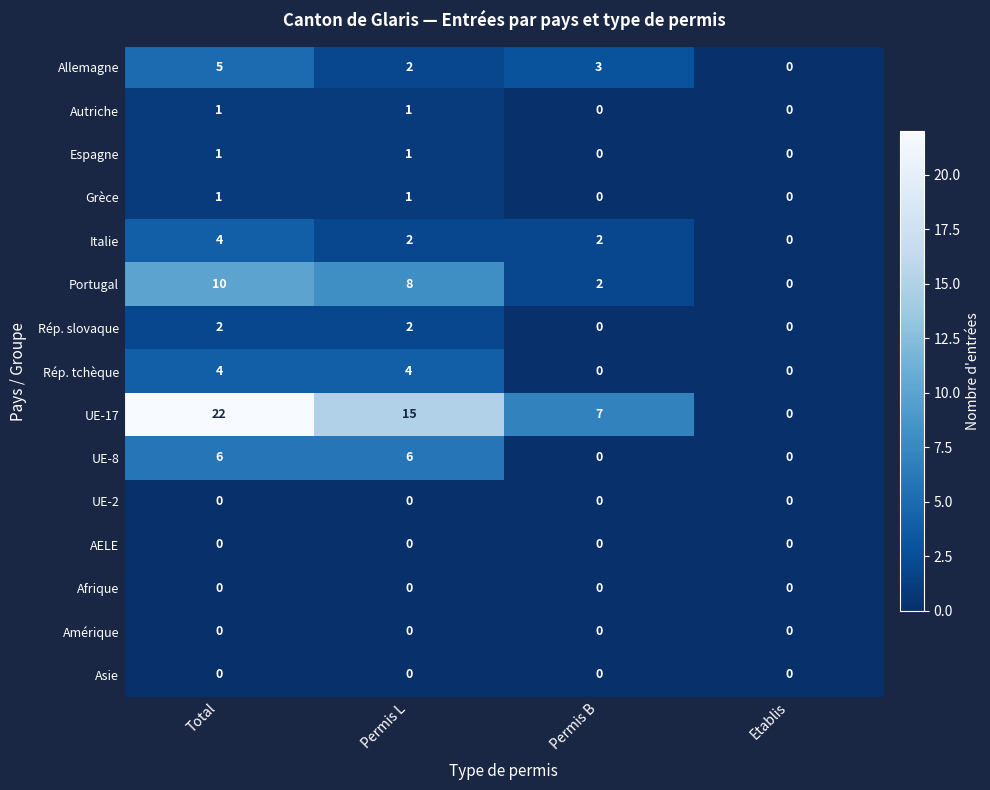

At which category is the sum across all series the highest?

Total